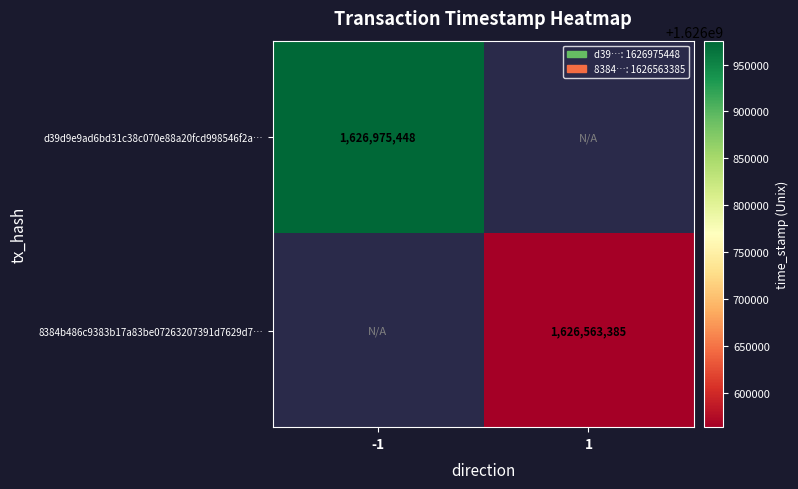

At how many categories does at least one series exceed 1626660842?

1